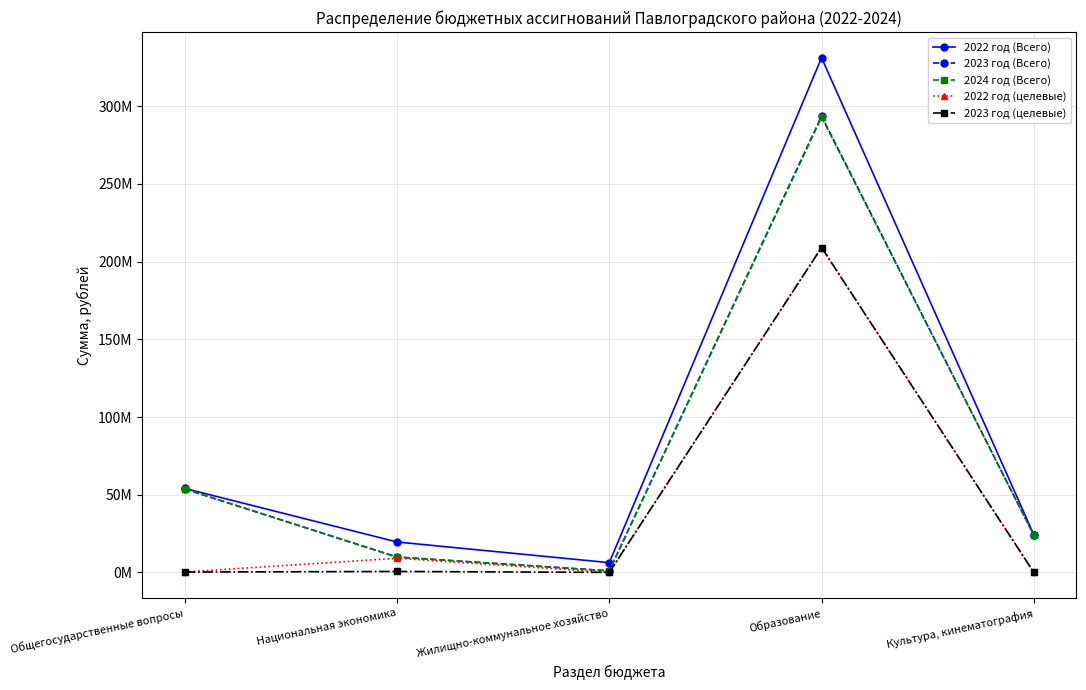

The 2023 год (Всего) series shows 158926970.2 at Образование. True or false?

False